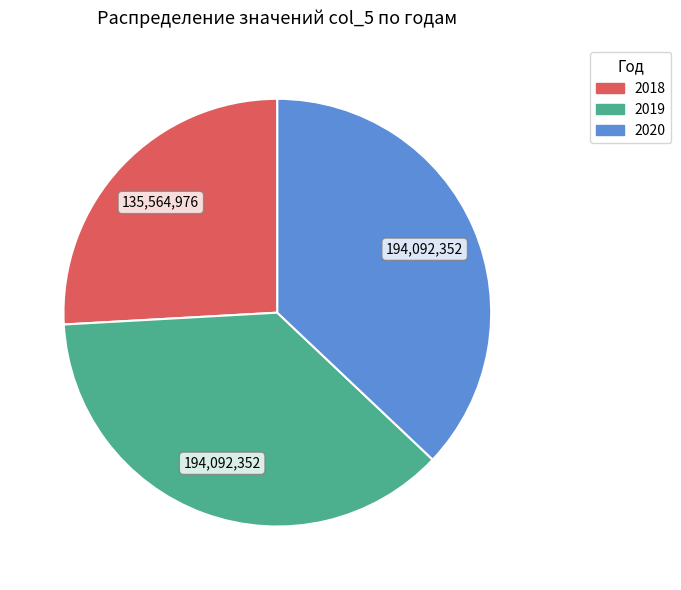

Is the sum of 2019 and 2020 greater than half?

Yes